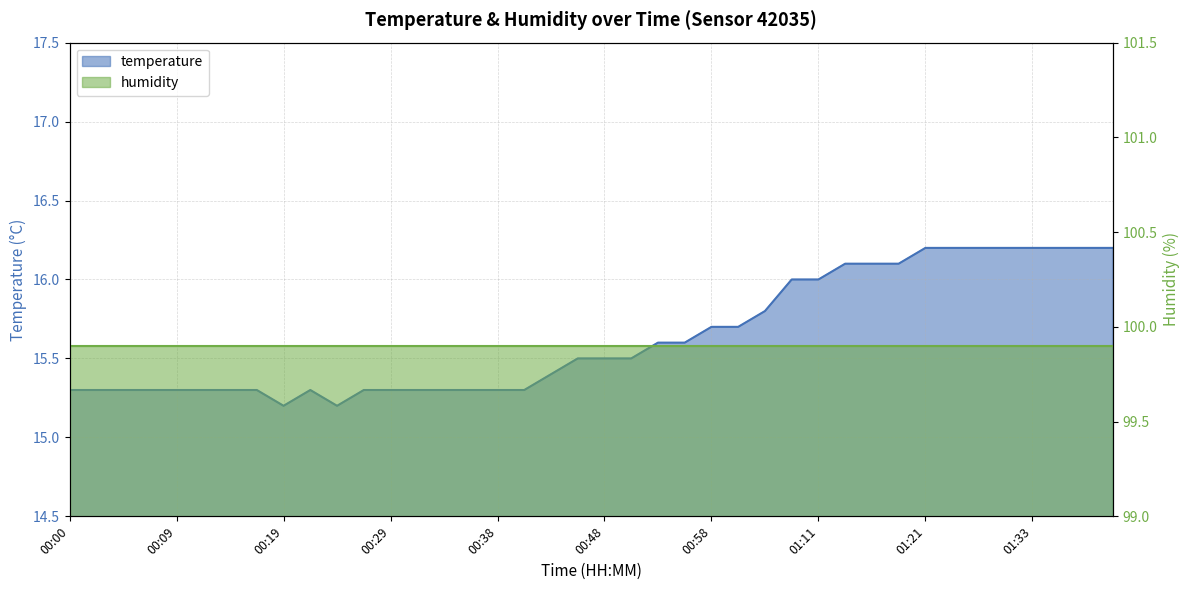

Which category has the lowest value across all series?

00:19